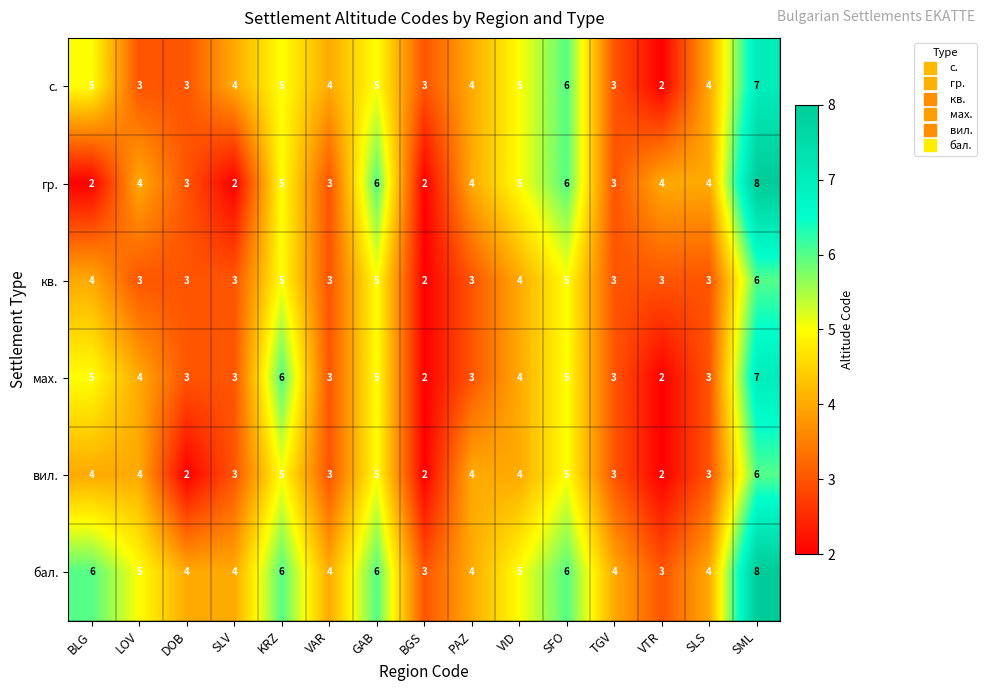

What is the total value across all series at BGS?

14